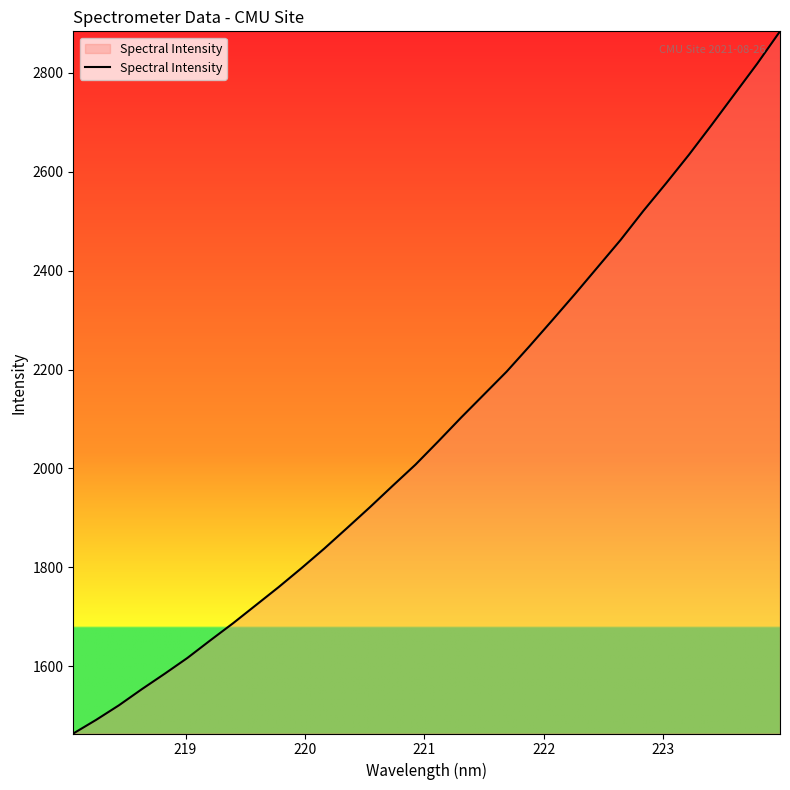

What is the average value?

2081.9